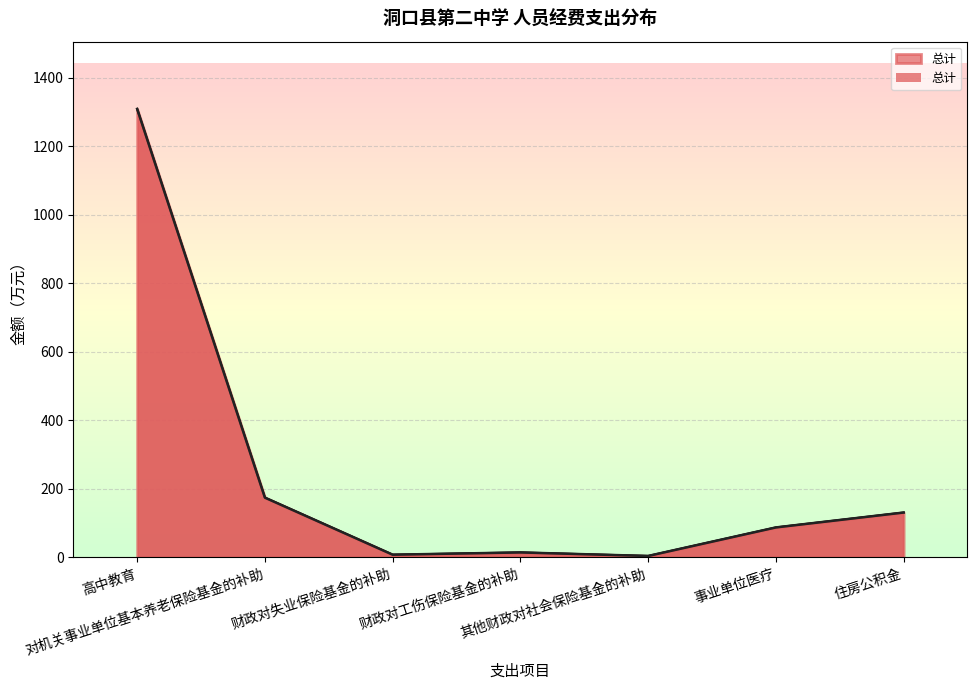

What is the value of the 1st point from the left?

1308.7